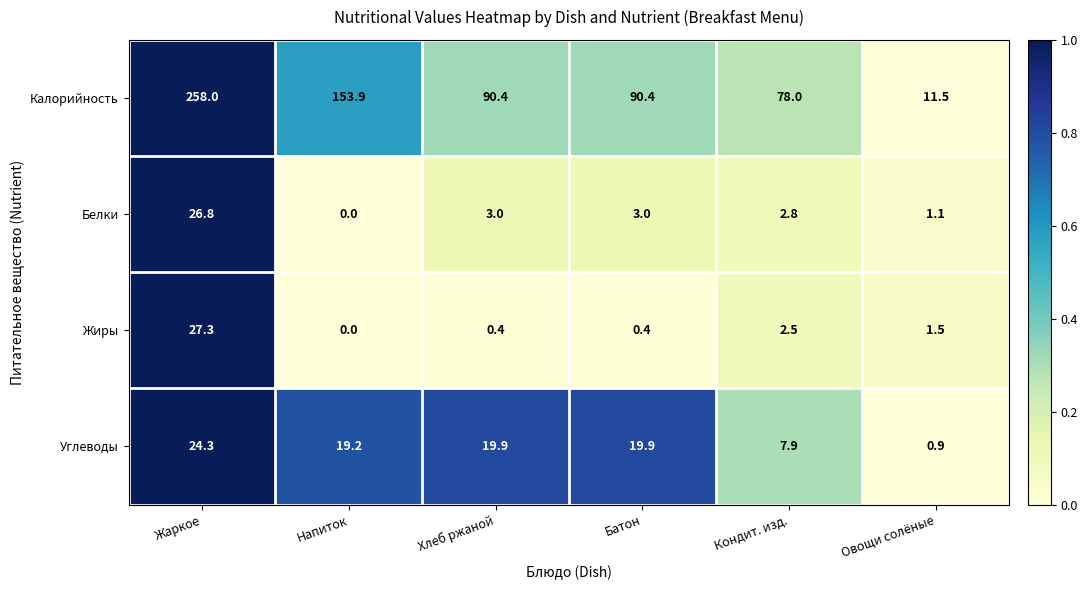

At how many categories does at least one series exceed 0?

6